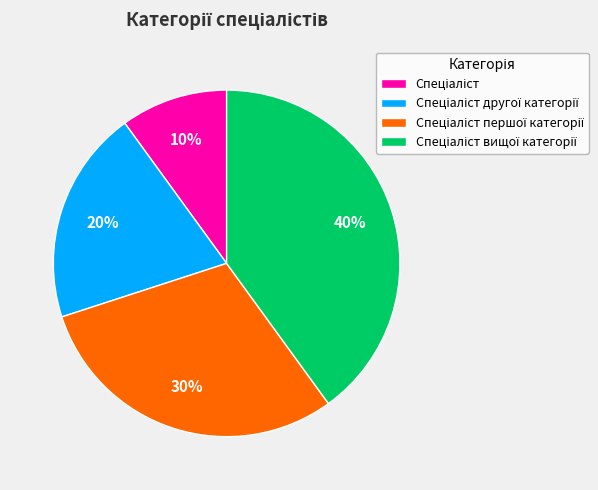

To the nearest percent, what is the difference between the largest and smallest slice percentages?

30%